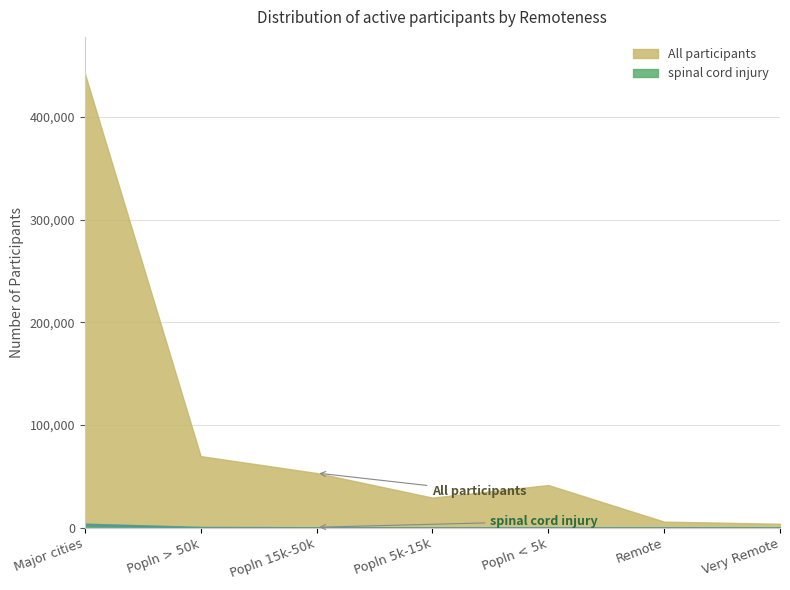

Which series has the widest spread of values?

All participants